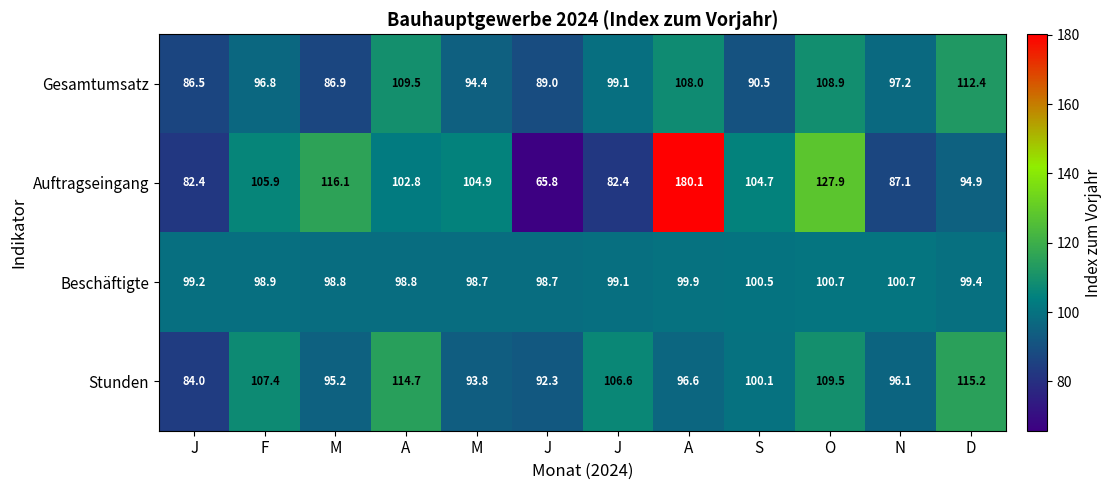

Rank the series by their average value, from lowest to highest.

Gesamtumsatz, Beschäftigte, Stunden, Auftragseingang